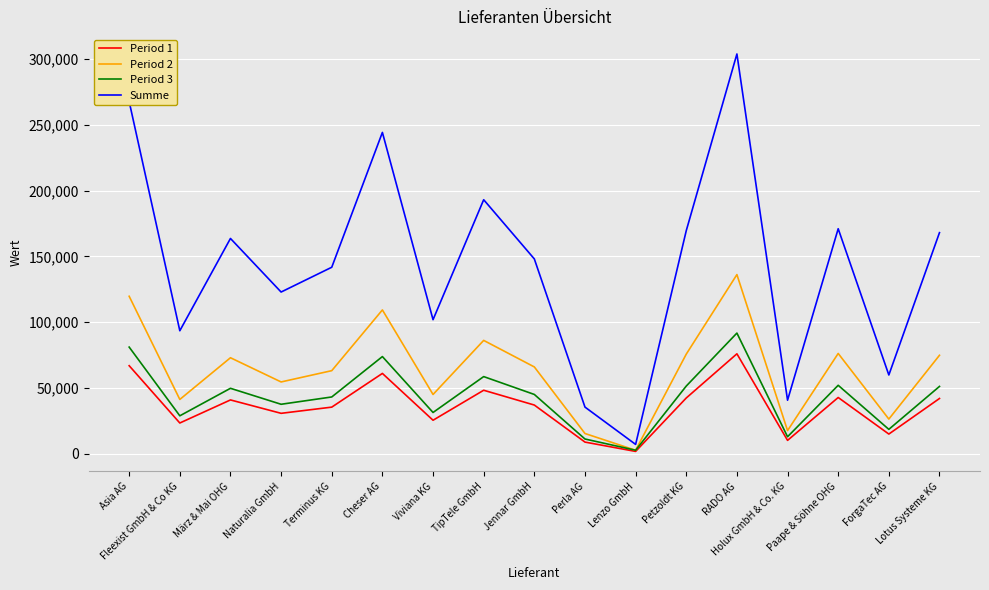

Which series changed the most between TipTele GmbH and Lenzo GmbH?

Summe